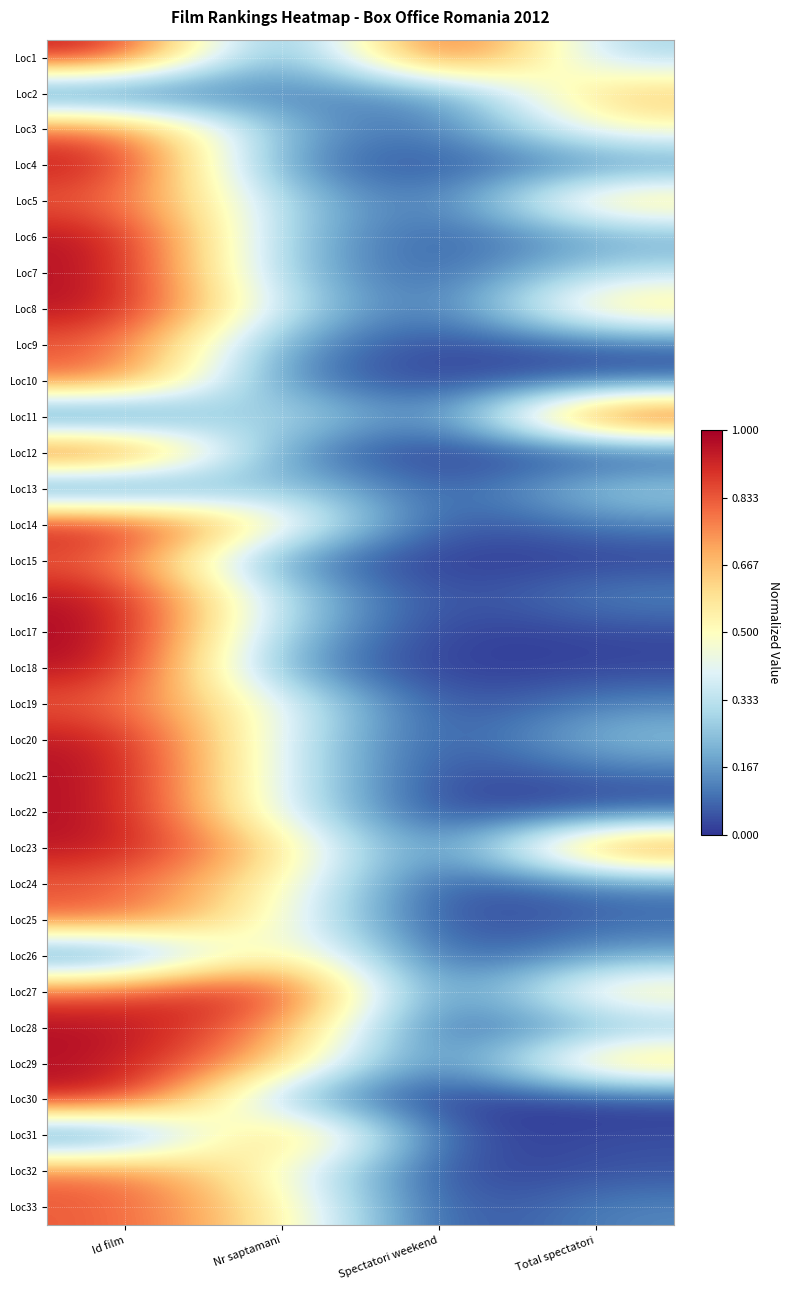

At which category is the sum across all series the highest?

Id film